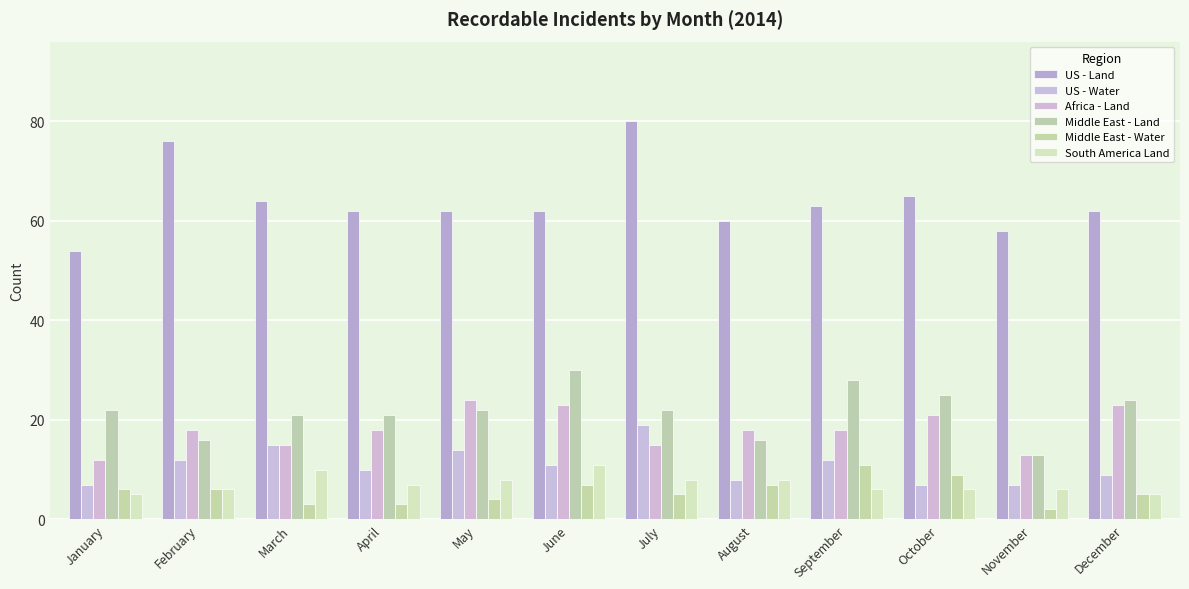

What is the difference between the maximum and second lowest values in the US - Water series?

12